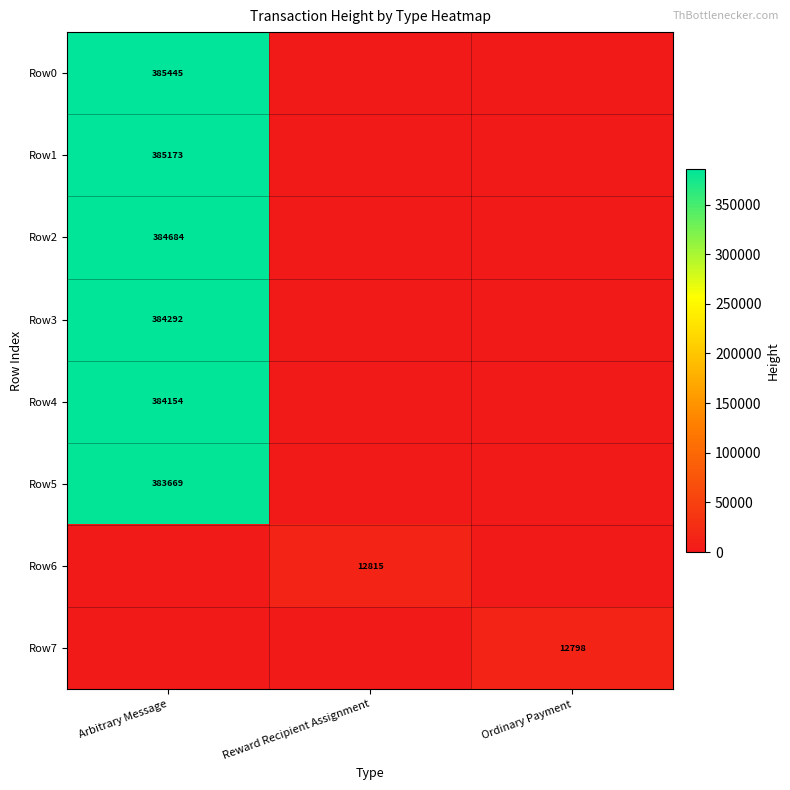

The Row5 series shows 640864 at Arbitrary Message. True or false?

False